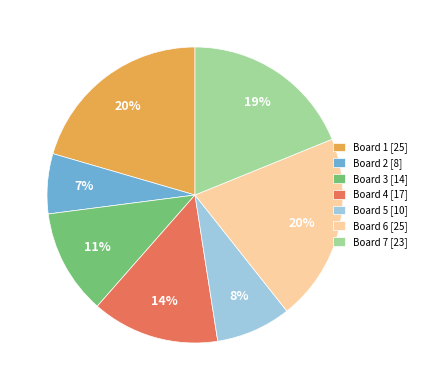

What percentage is the Board 5 slice, to the nearest percent?

8%